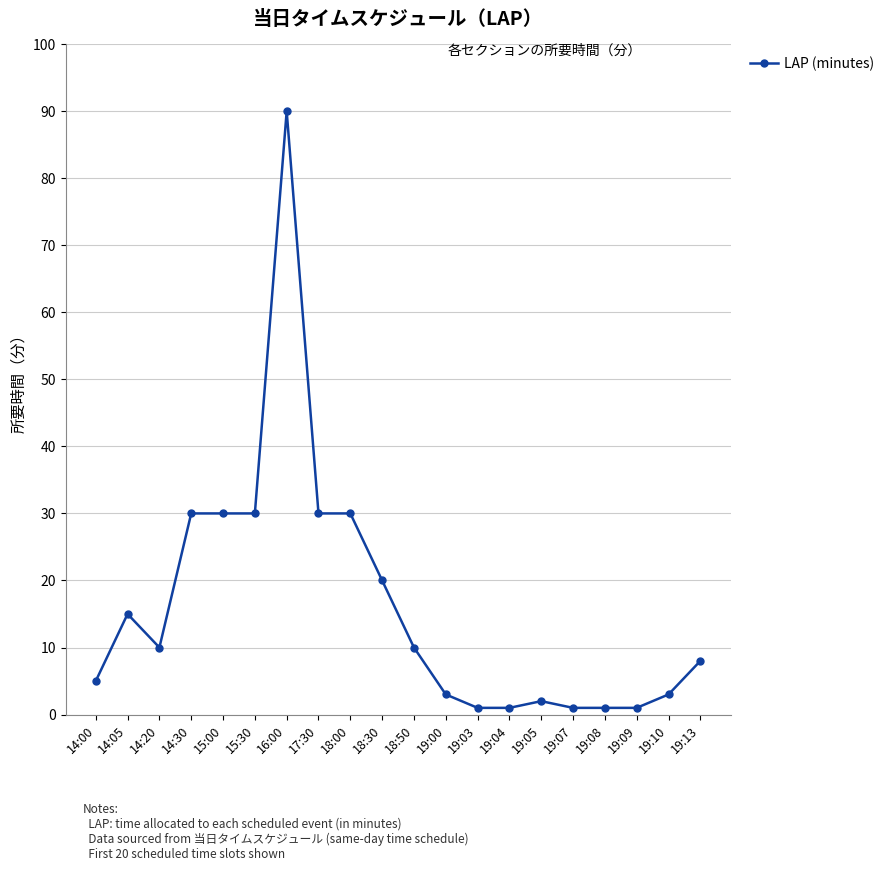

Reading right to left, transcribe all the data shown in this chart.

19:13=8	19:10=3	19:09=1	19:08=1	19:07=1	19:05=2	19:04=1	19:03=1	19:00=3	18:50=10	18:30=20	18:00=30	17:30=30	16:00=90	15:30=30	15:00=30	14:30=30	14:20=10	14:05=15	14:00=5